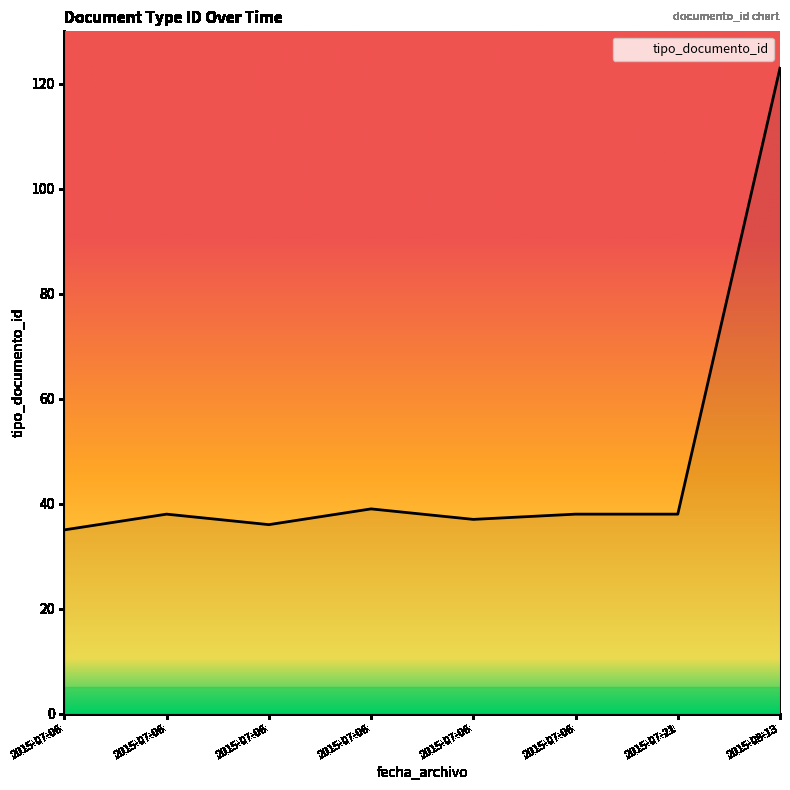

What is the difference between the maximum and minimum values?

88